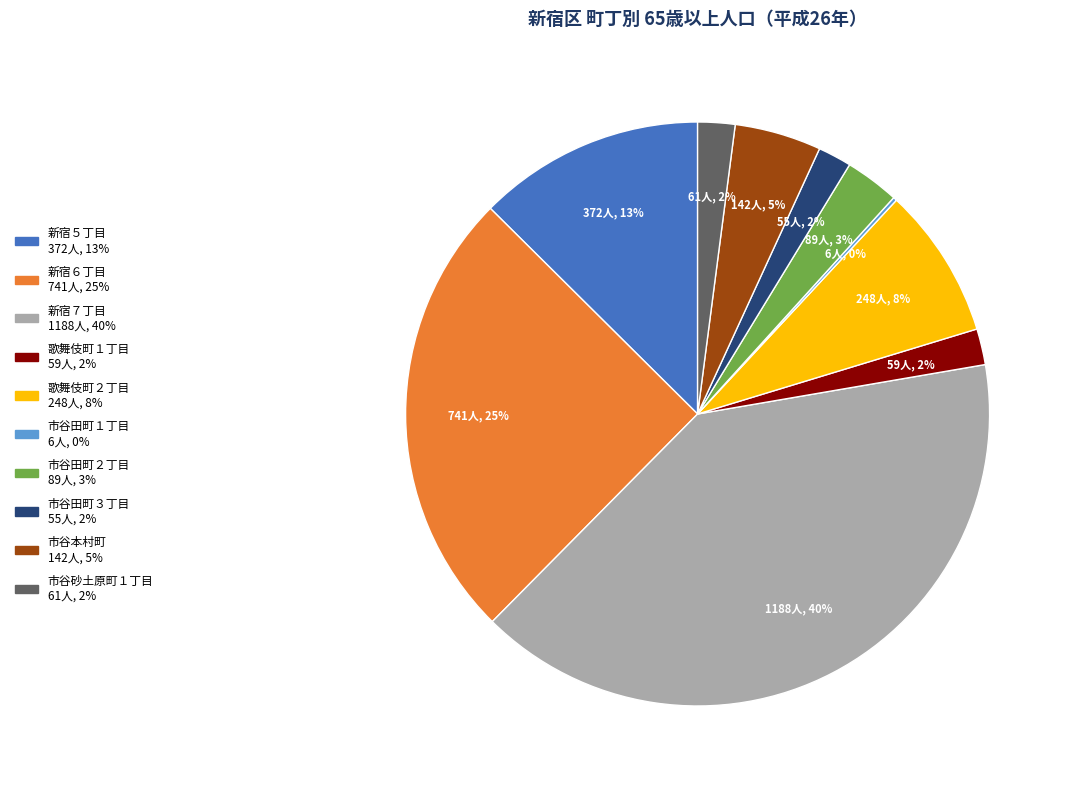

Which has a higher value, 新宿７丁目 or 歌舞伎町２丁目?

新宿７丁目